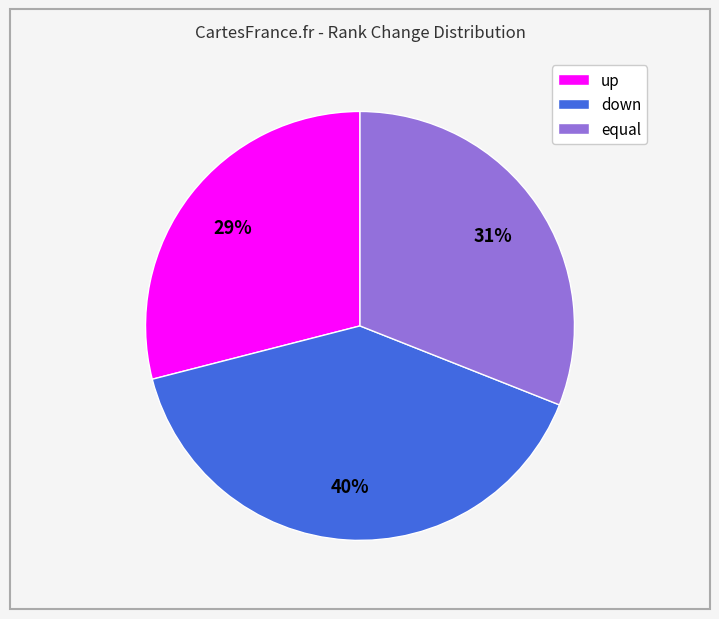

Is the sum of up and equal greater than half?

Yes